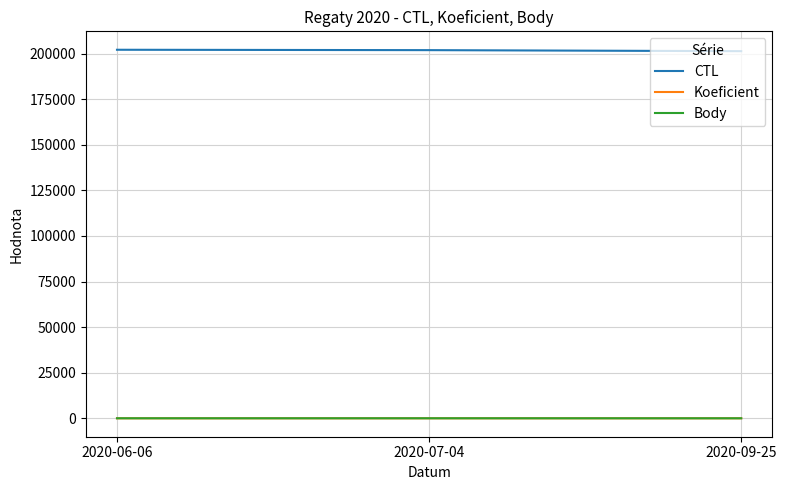

The CTL series shows 49323.3 at 2020-06-06. True or false?

False